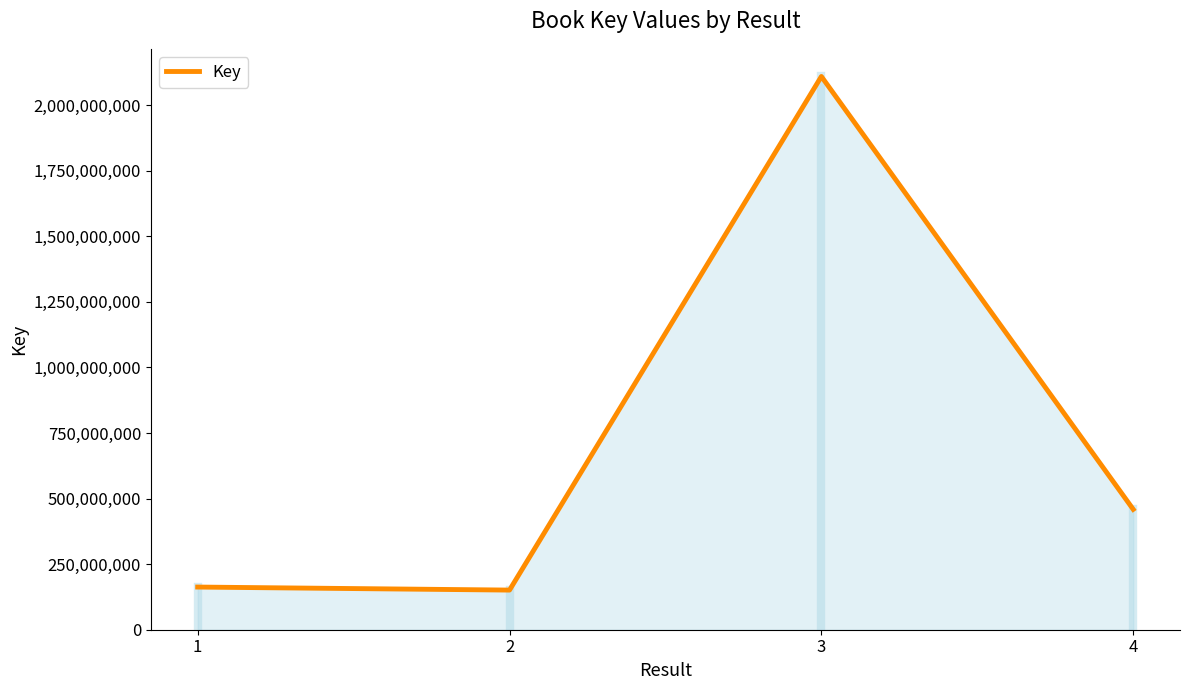

What is the difference between the second highest and second lowest values?

296156451